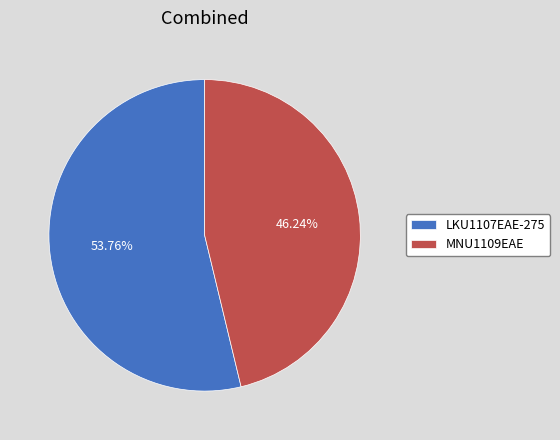

Between LKU1107EAE-275 and MNU1109EAE, which is larger?

LKU1107EAE-275